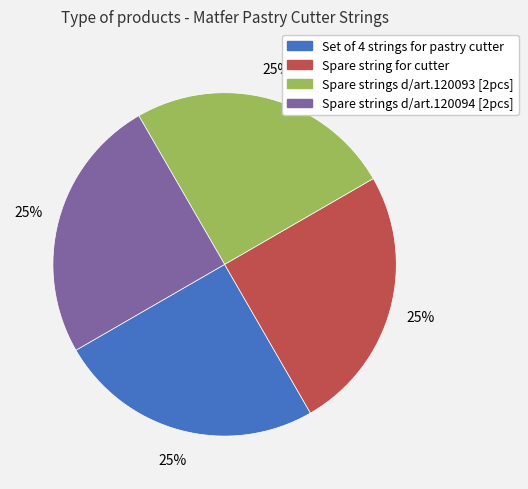

To the nearest percent, what is the average slice percentage?

25%